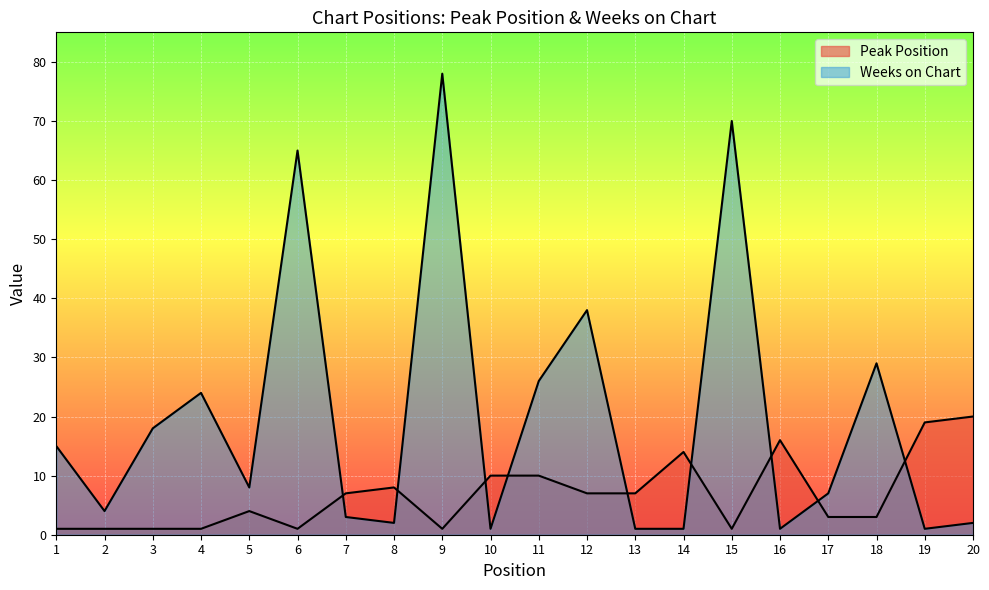

What is the difference between the Weeks on Chart values at 11 and 8?

24